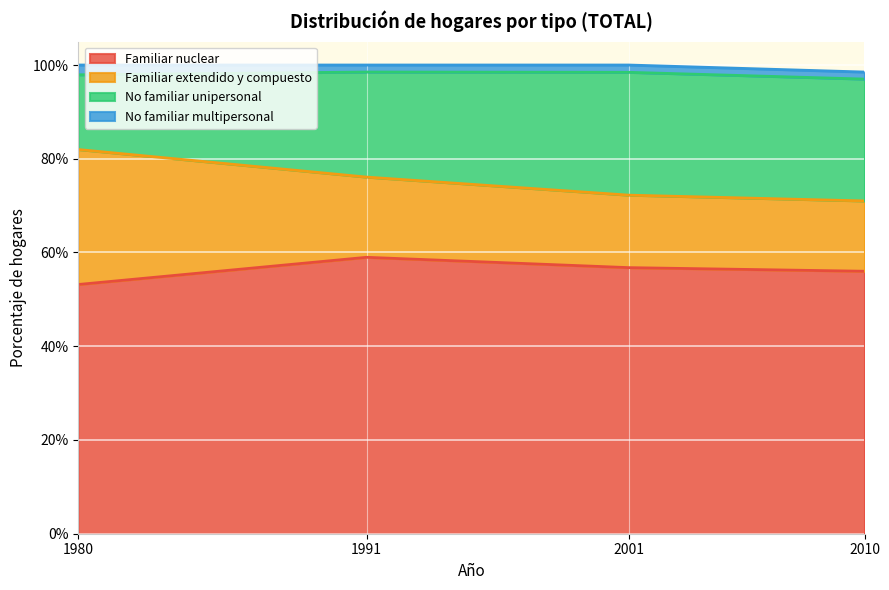

Which has a higher value, 1991 or 1980?

1991